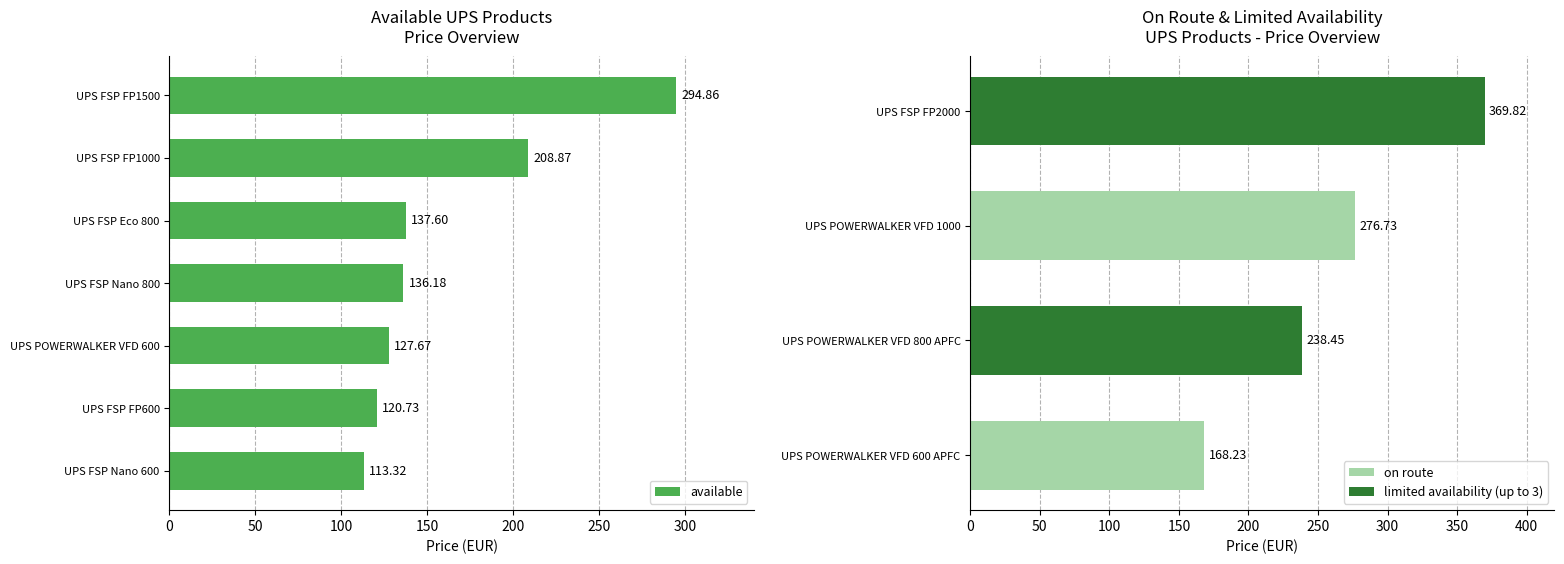

What is the difference between the available values at UPS FSP FP600 and UPS FSP Nano 600?

7.4